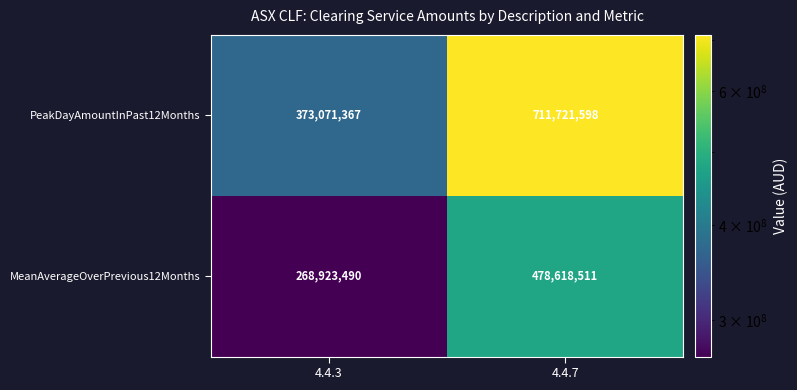

The value of PeakDayAmountInPast12Months at 4.4.3 is 373071367. True or false?

True